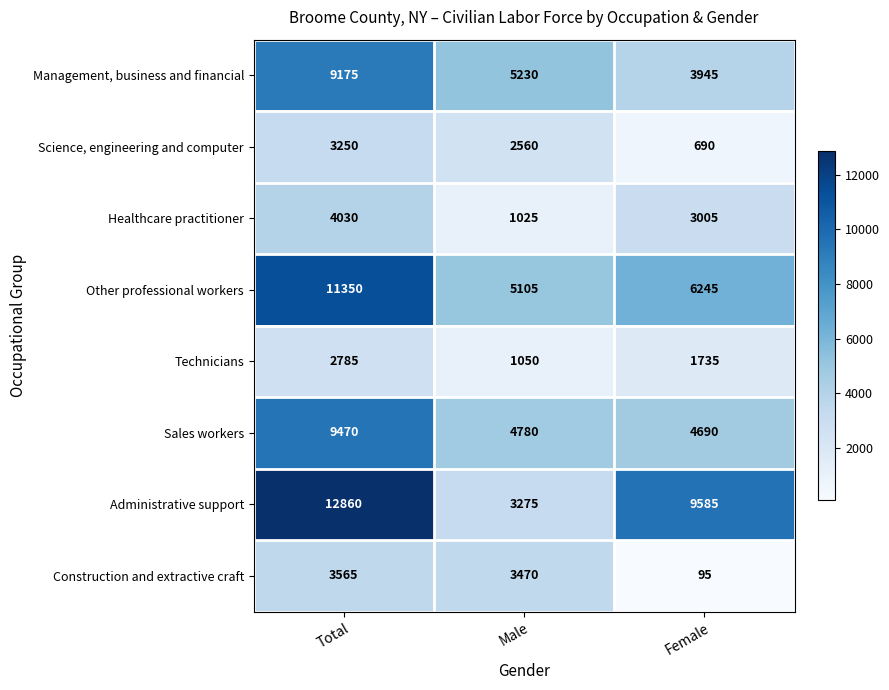

What is the difference between the maximum and minimum values in the Other professional workers series?

6245